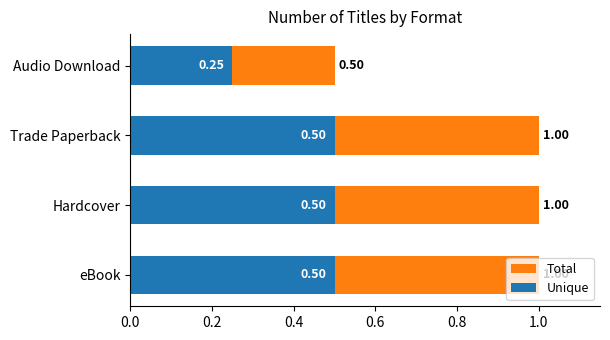

Between Hardcover and Trade Paperback, which is larger?

Hardcover